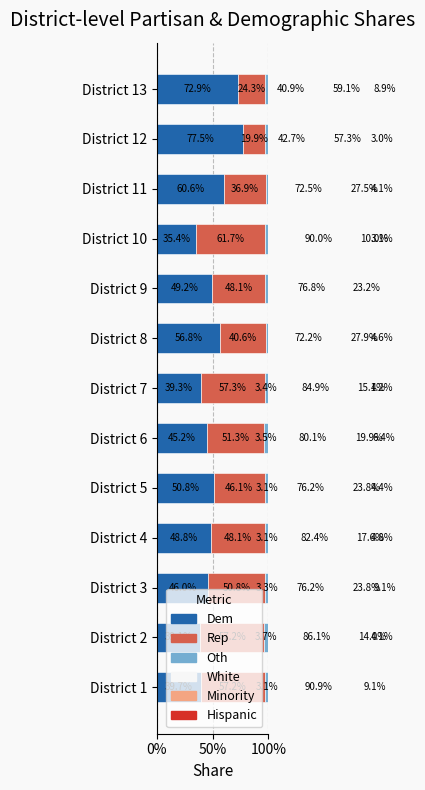

Rank the series by their maximum value, from highest to lowest.

White, Dem, Rep, Minority, Hispanic, Oth